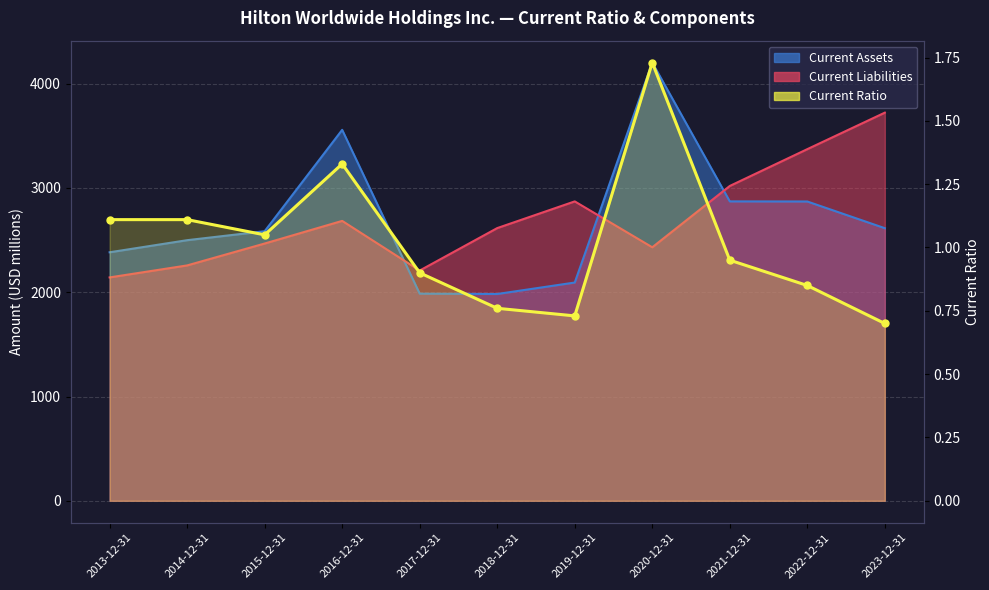

At which category does the chart reach its minimum across all series?

2023-12-31